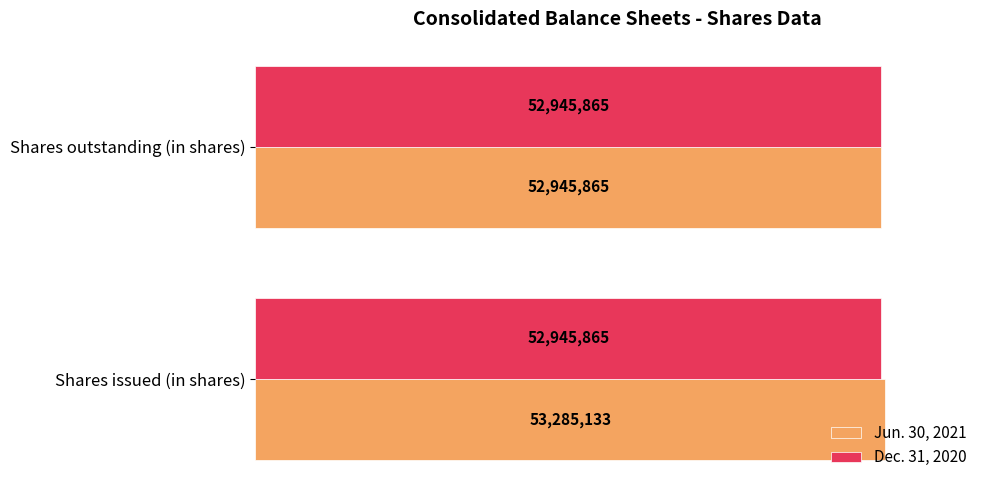

What are all the series names shown in the legend?

Jun. 30, 2021, Dec. 31, 2020